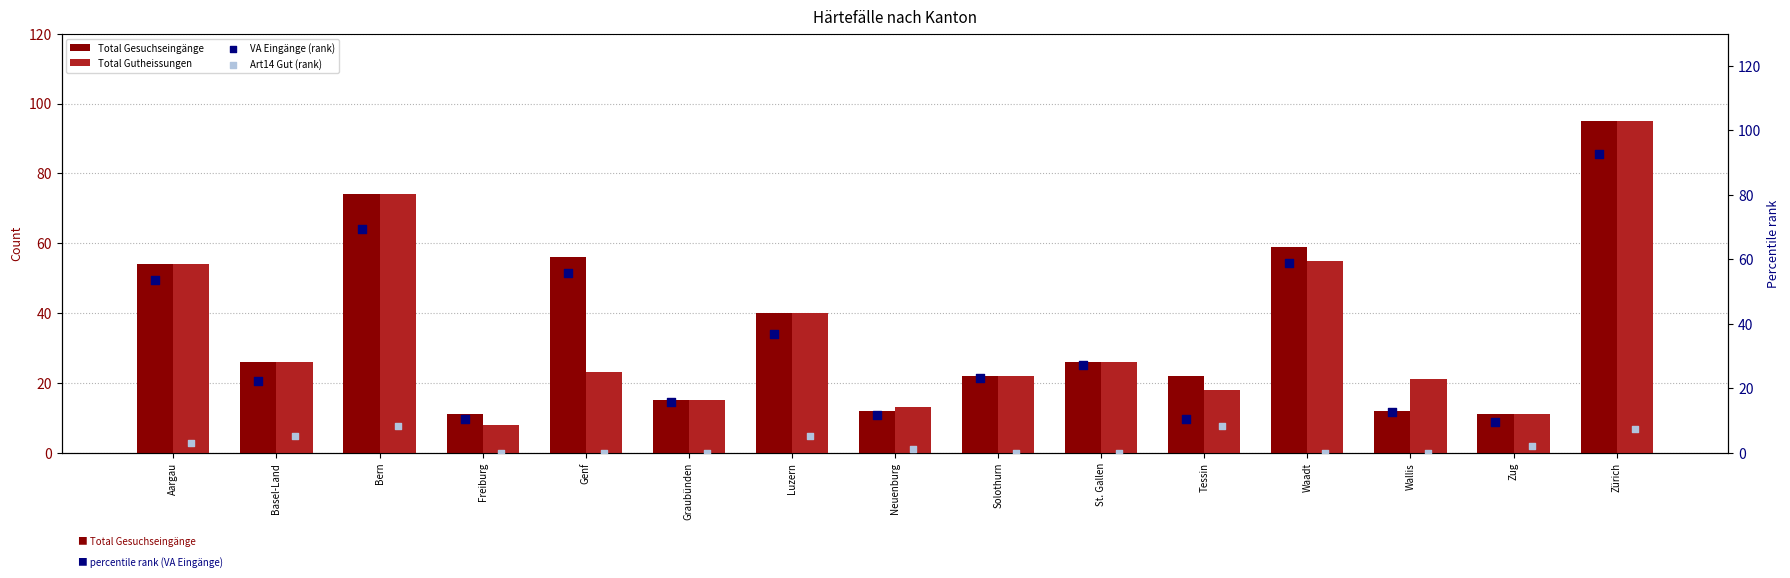

Which category has the highest value in the Total Gutheissungen series?

Zürich